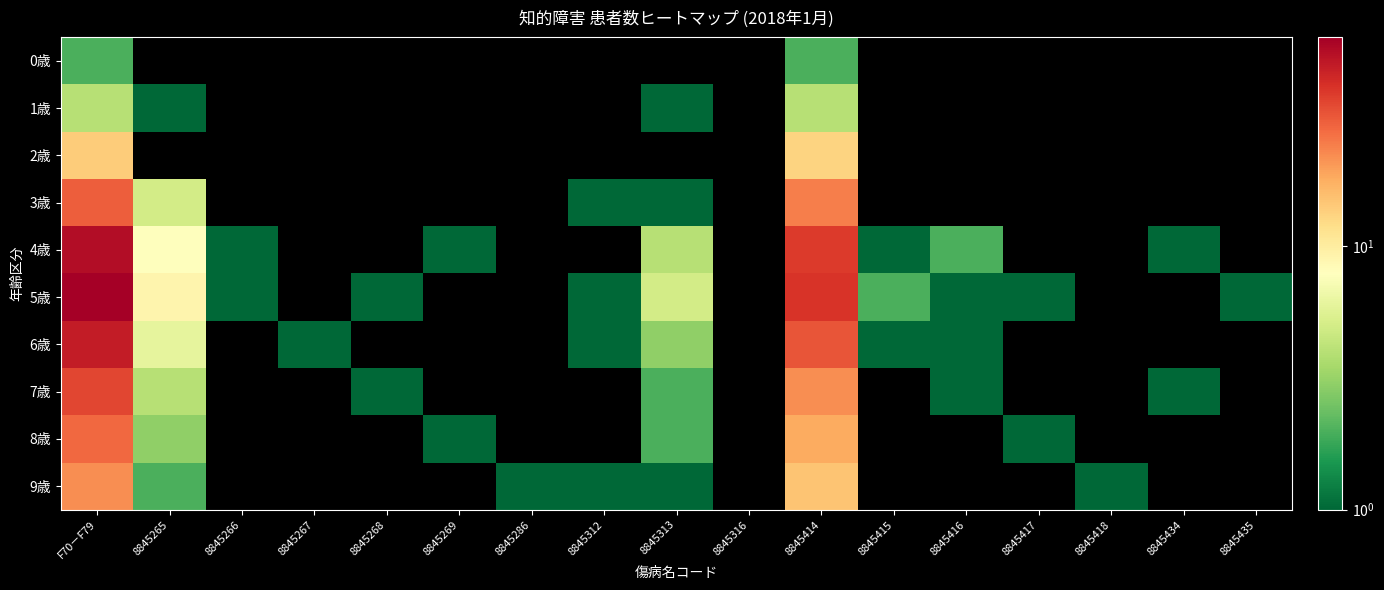

Which series changed the most between 8845416 and 8845434?

4歳